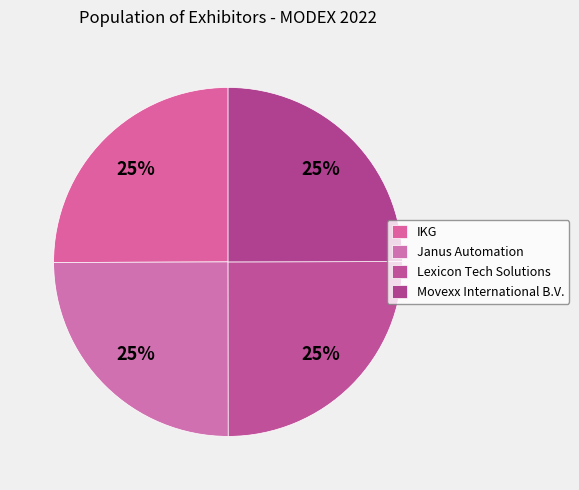

Between IKG and Janus Automation, which is larger?

IKG